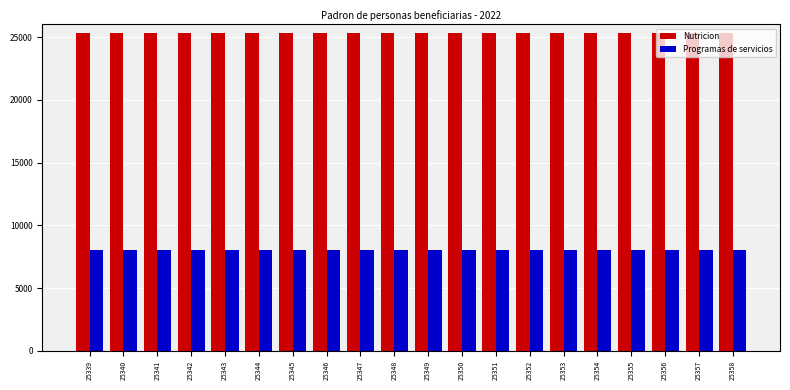

Is the value of Nutricion at 25339 greater than the value of Programas de servicios at 25347?

Yes